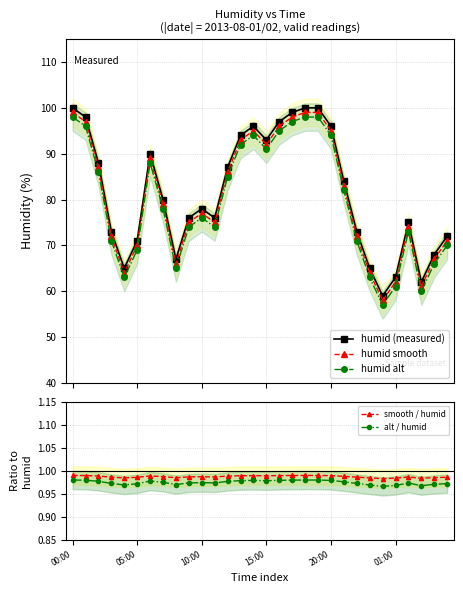

True or false: humid (measured) has more than 1 points higher than both neighbors.

True